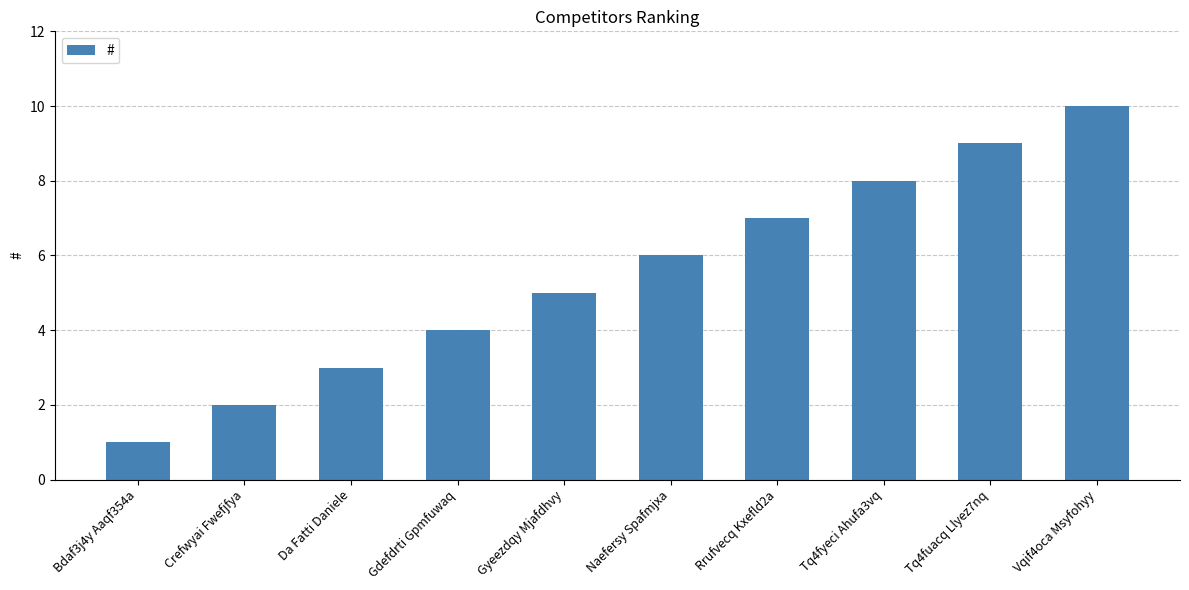

Which has a higher value, Gyeezdqy Mjafdhvy or Crefwyai Fwefjfya?

Gyeezdqy Mjafdhvy